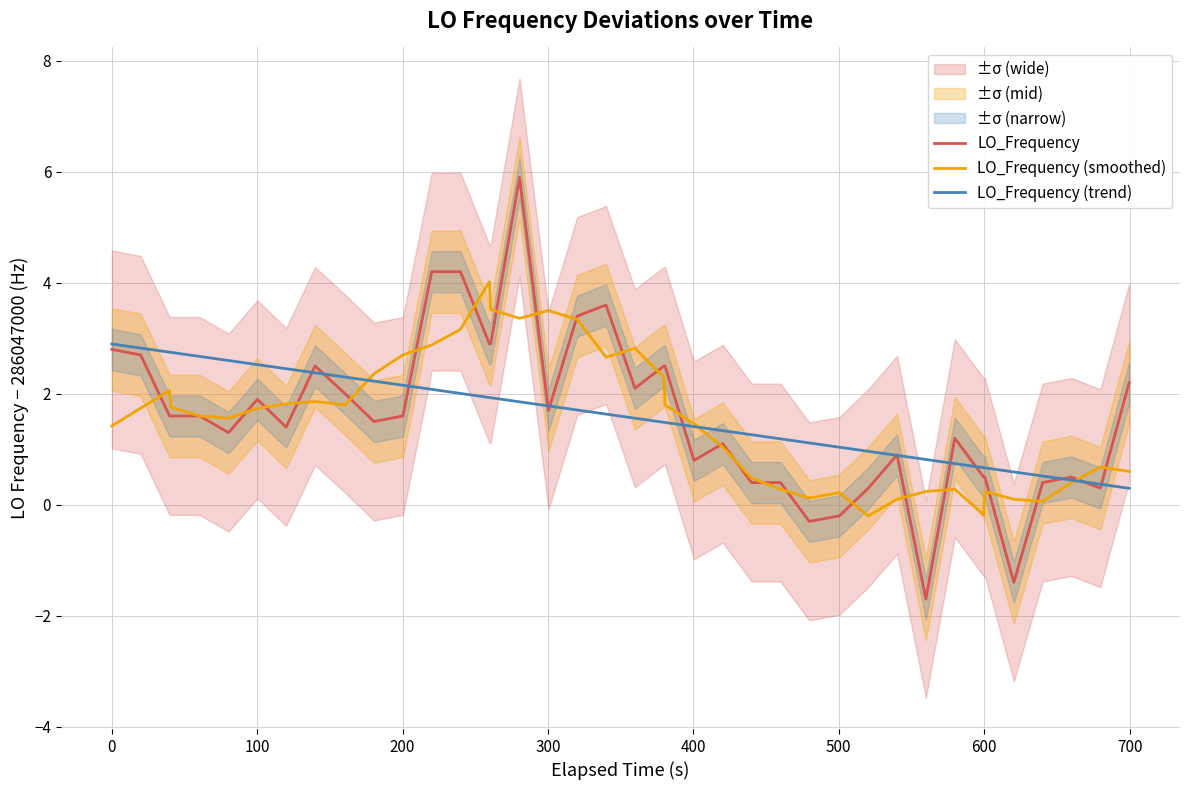

What is the maximum value for LO_Frequency (smoothed)?

4.0